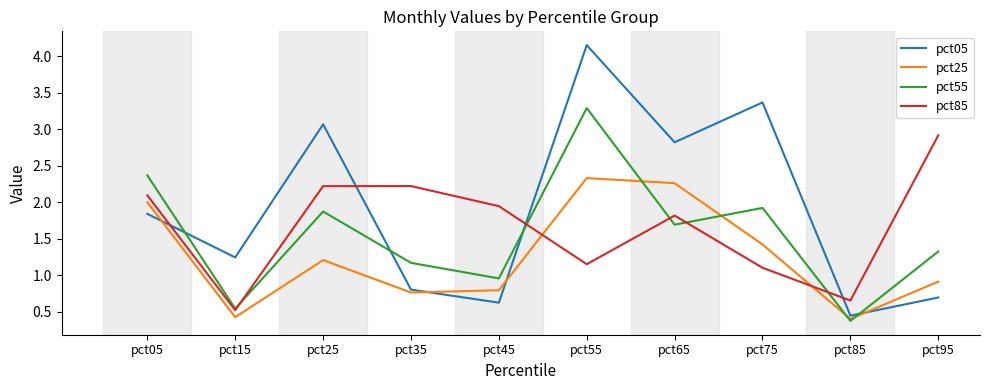

How many lines are shown in the chart?

4